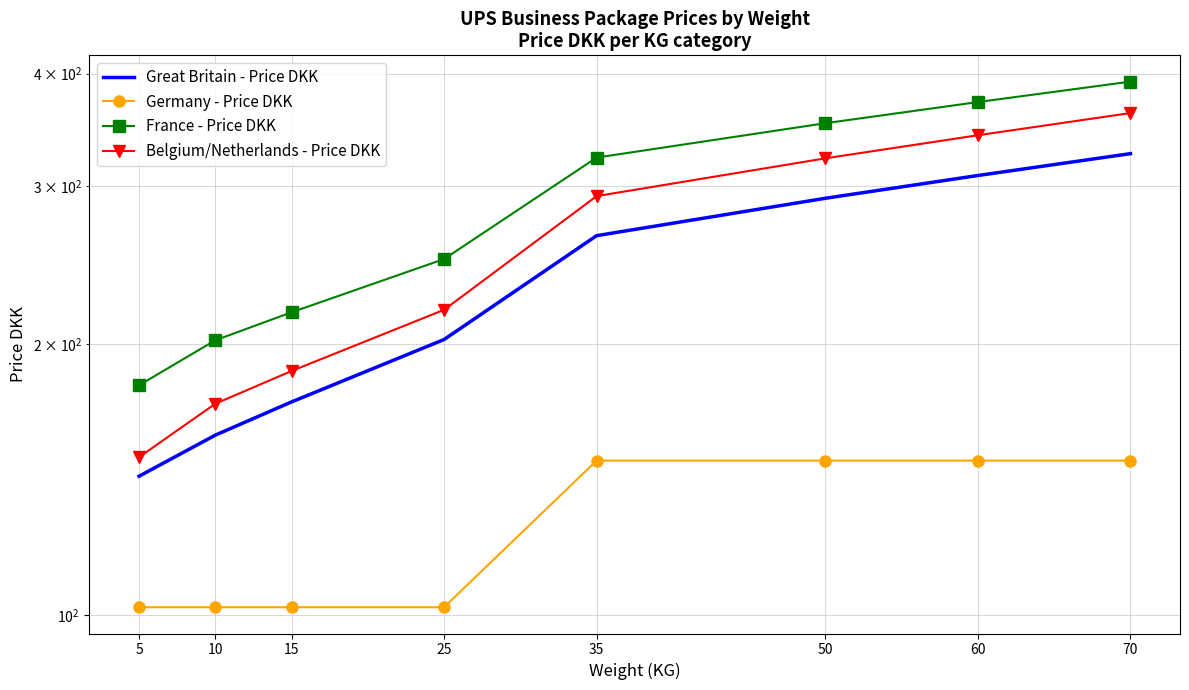

Reading left to right, list all the values displayed in this chart.

Great Britain - Price DKK: 5=142.8	10=158.6	15=172.7	25=202.6	35=264.2	50=290.8	60=308.2	70=326.0
Germany - Price DKK: 5=102.1	10=102.1	15=102.1	25=102.1	35=148.6	50=148.6	60=148.6	70=148.6
France - Price DKK: 5=180.2	10=202.2	15=217.2	25=248.9	35=322.7	50=352.4	60=372.0	70=392.0
Belgium/Netherlands - Price DKK: 5=149.9	10=171.9	15=186.9	25=218.6	35=292.4	50=322.1	60=341.7	70=361.6